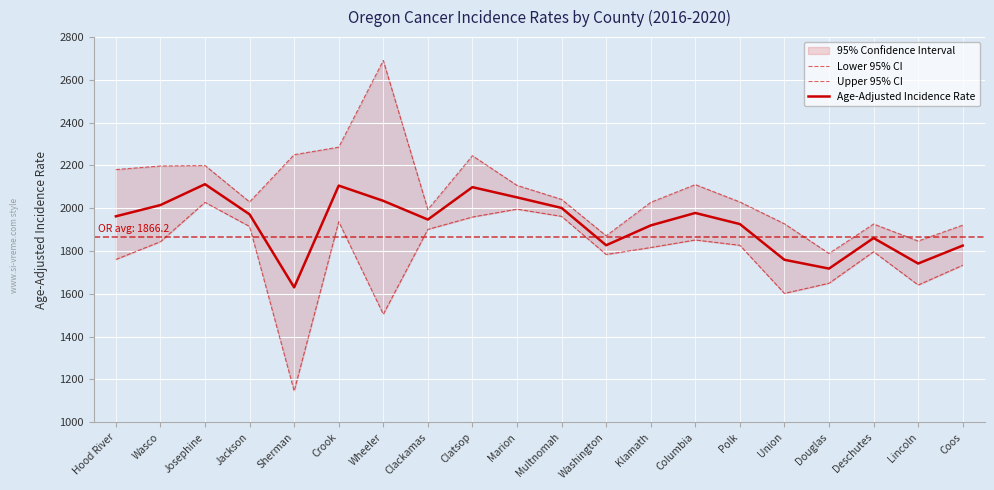

What is the label of the 4th point from the right?

Douglas